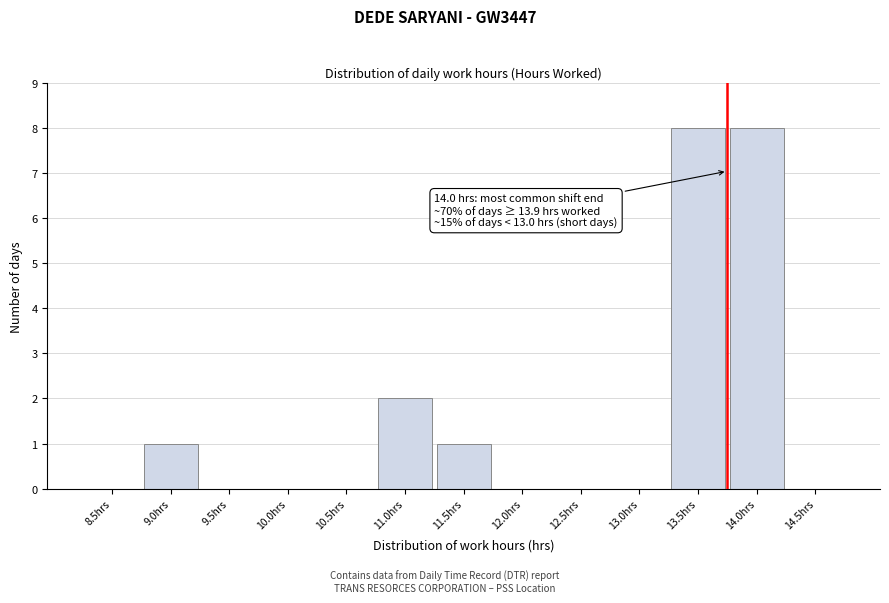

Reading right to left, what are all the values shown in this chart?

14.5hrs=0	14.0hrs=8	13.5hrs=8	13.0hrs=0	12.5hrs=0	12.0hrs=0	11.5hrs=1	11.0hrs=2	10.5hrs=0	10.0hrs=0	9.5hrs=0	9.0hrs=1	8.5hrs=0